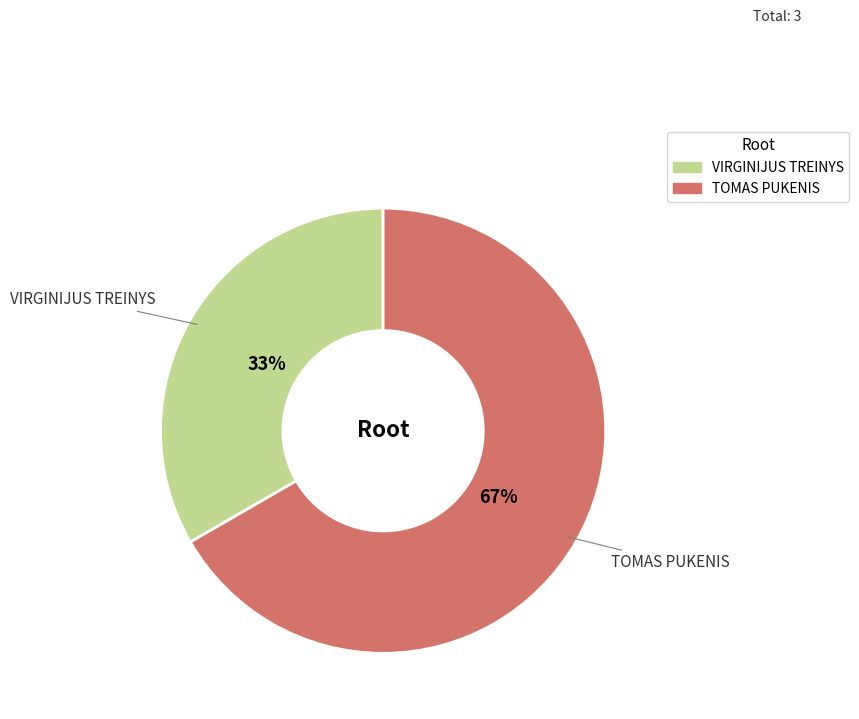

Does any single category account for the majority?

Yes